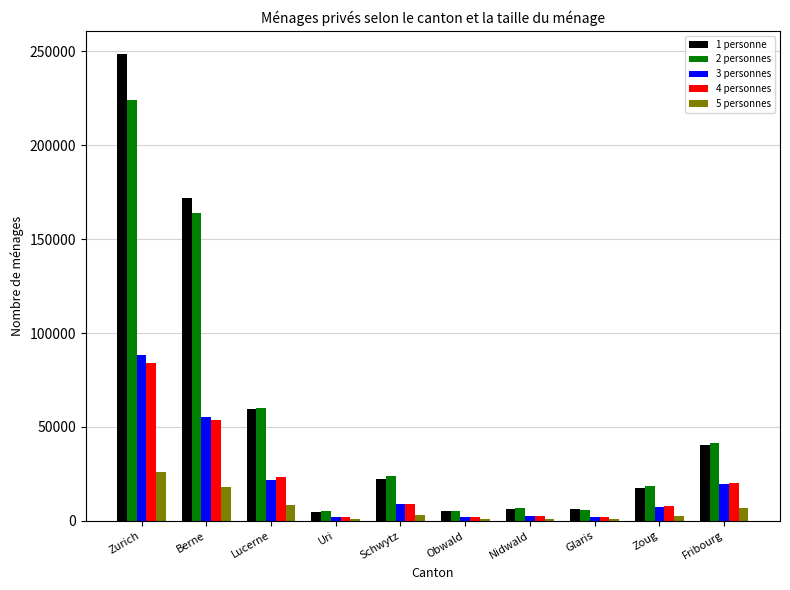

Which series changed the most between Zurich and Fribourg?

1 personne